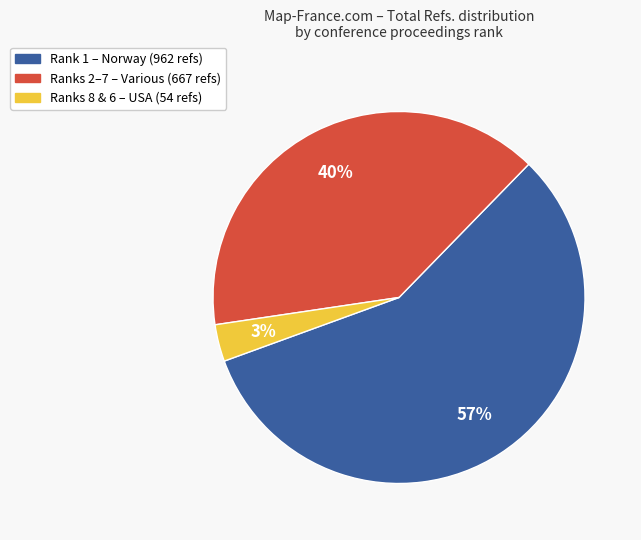

How many segments does this pie chart have?

3